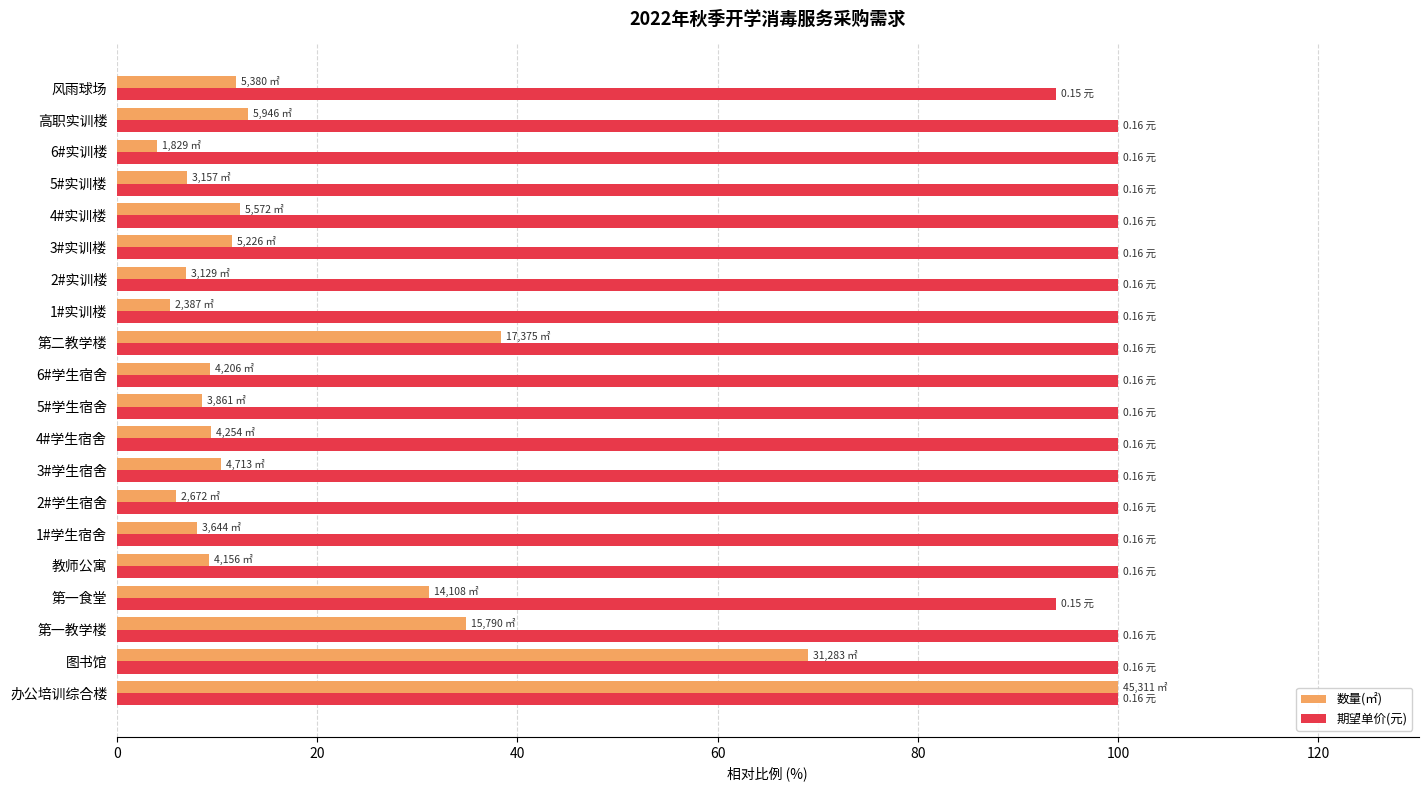

Which category has the highest value in the 数量(㎡) series?

办公培训综合楼